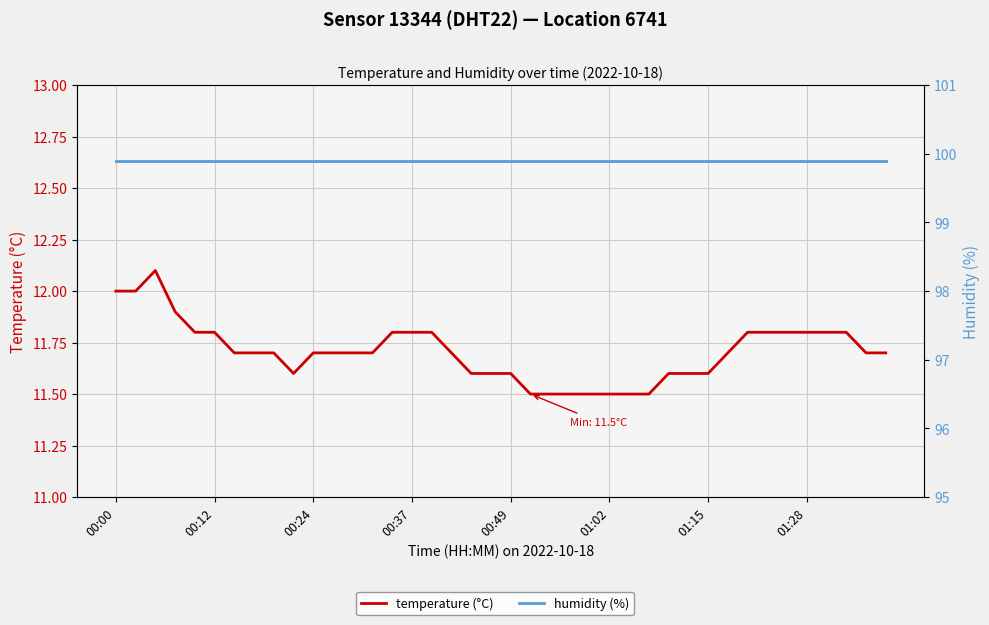

True or false: temperature and humidity intersect in this chart.

False